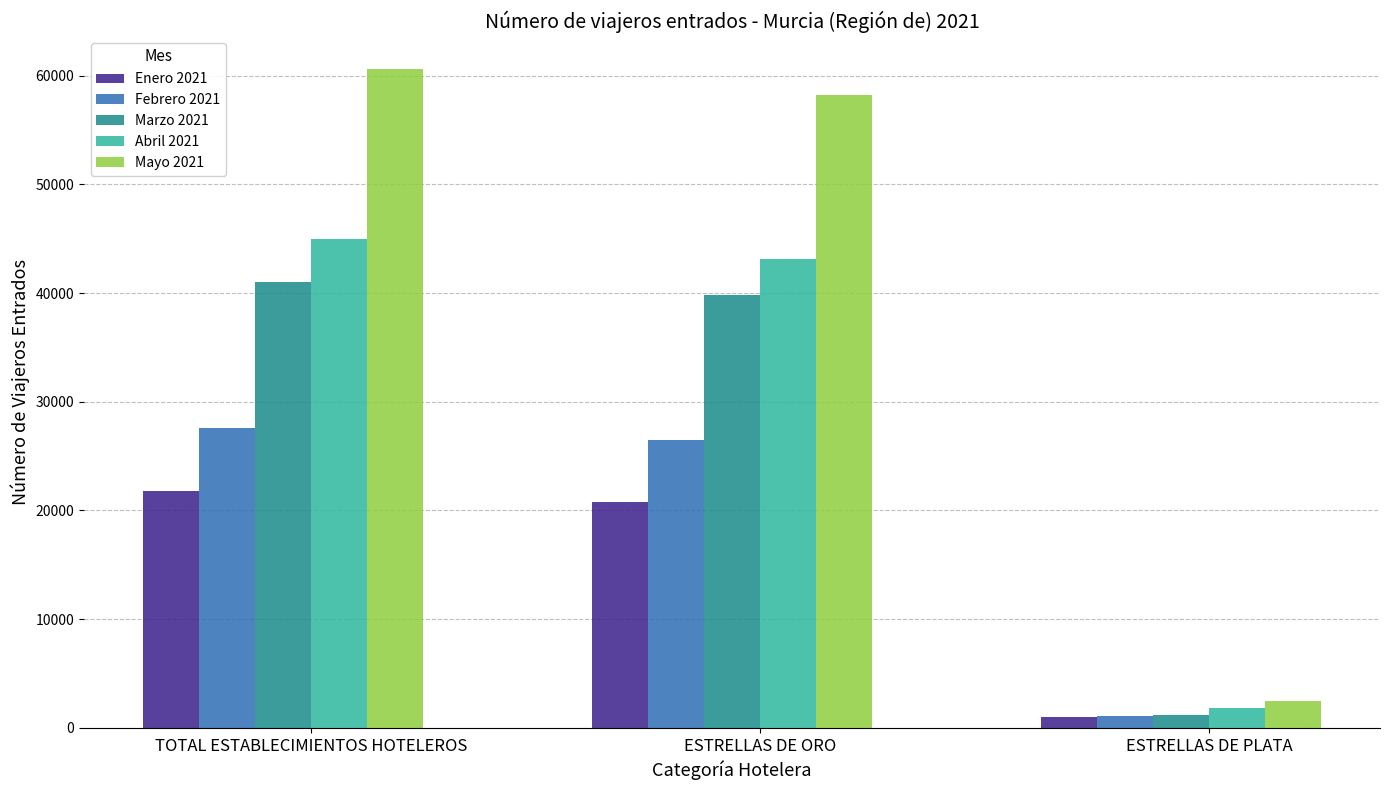

What is the spread (max minus min) of values at ESTRELLAS DE PLATA?

1469